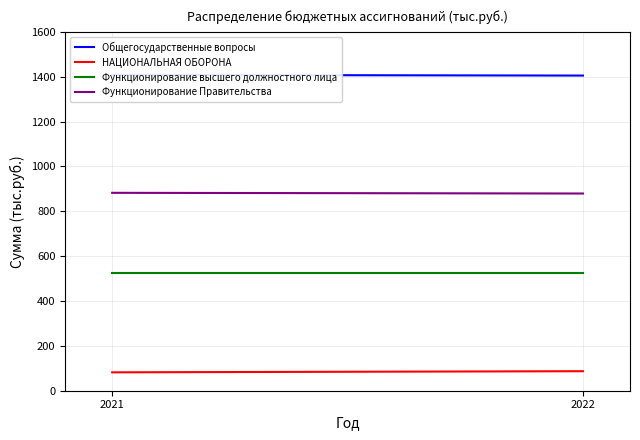

At how many categories does at least one series exceed 1269?

2